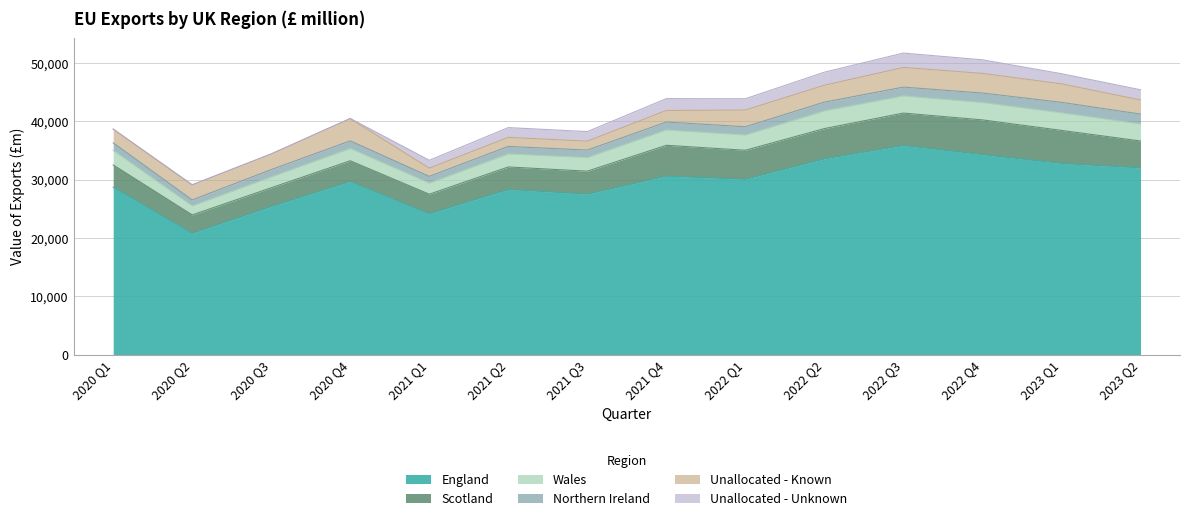

Rank the categories by Wales value from highest to lowest.

2022 Q2, 2023 Q1, 2022 Q4, 2022 Q3, 2023 Q2, 2021 Q4, 2022 Q1, 2020 Q1, 2021 Q3, 2021 Q2, 2020 Q4, 2021 Q1, 2020 Q3, 2020 Q2